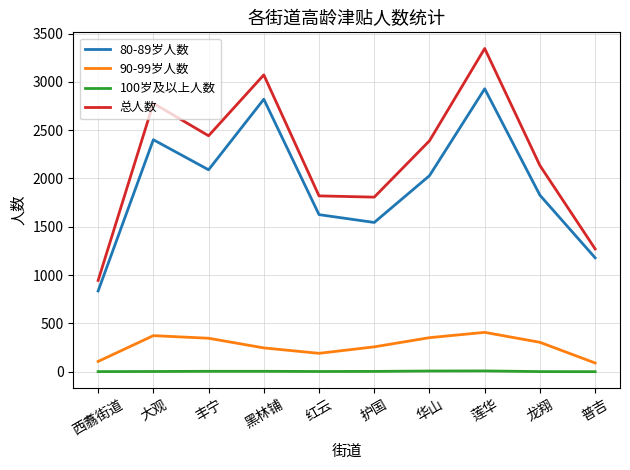

At which label does 80-89岁人数 reach its minimum?

西翥街道